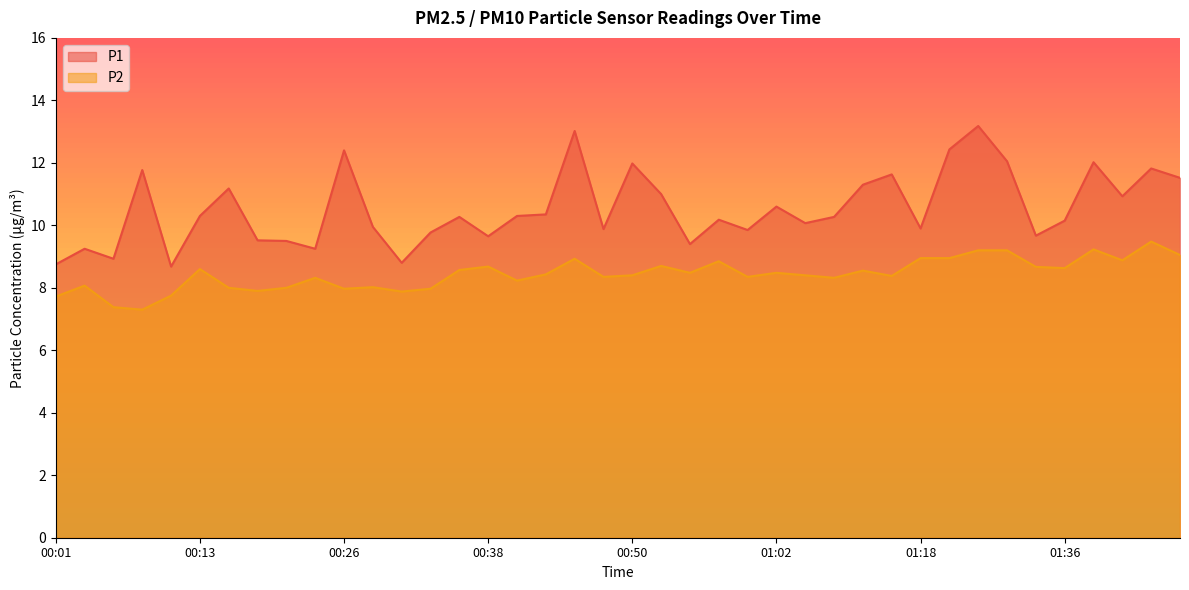

List the series in order of their peak value, highest first.

P1, P2